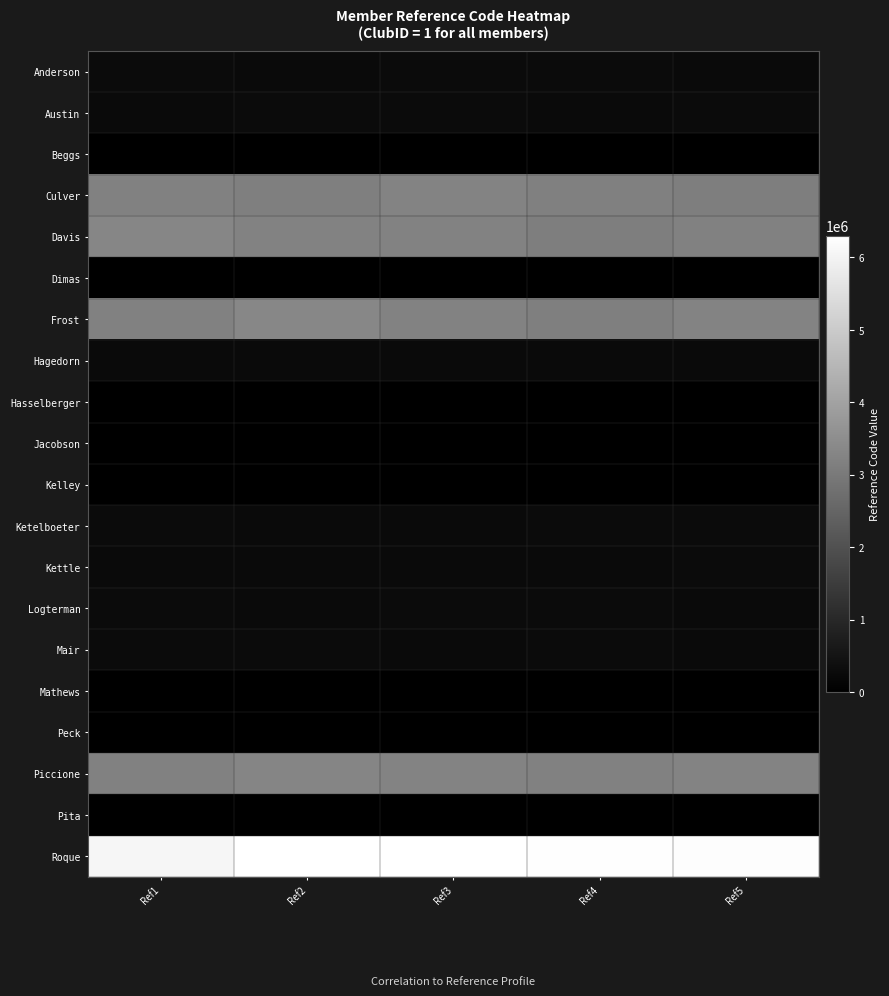

What is the maximum value shown in the chart?

6300471.6